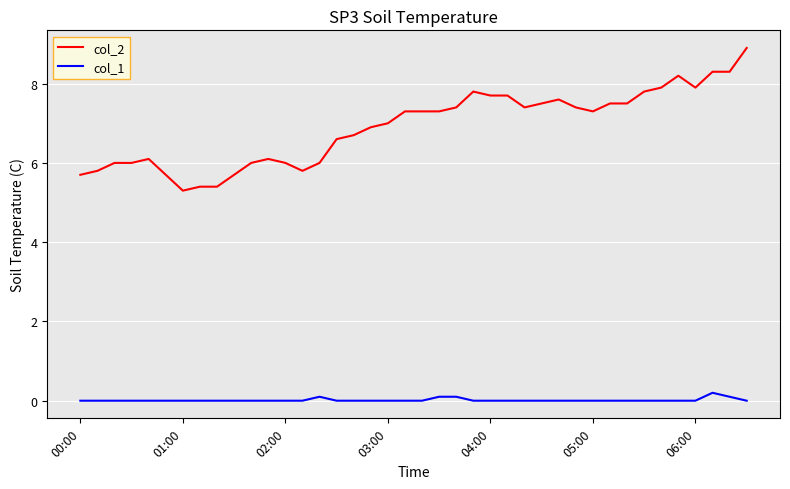

Which series has the widest spread of values?

col_2